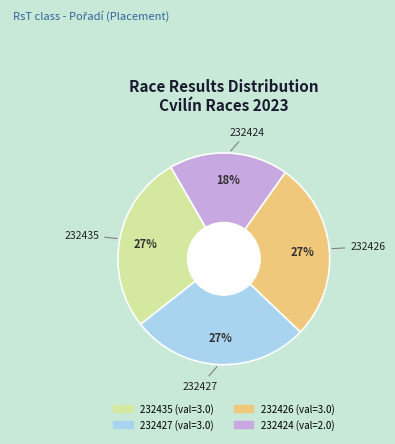

Between 232424 and 232426, which is larger?

232426